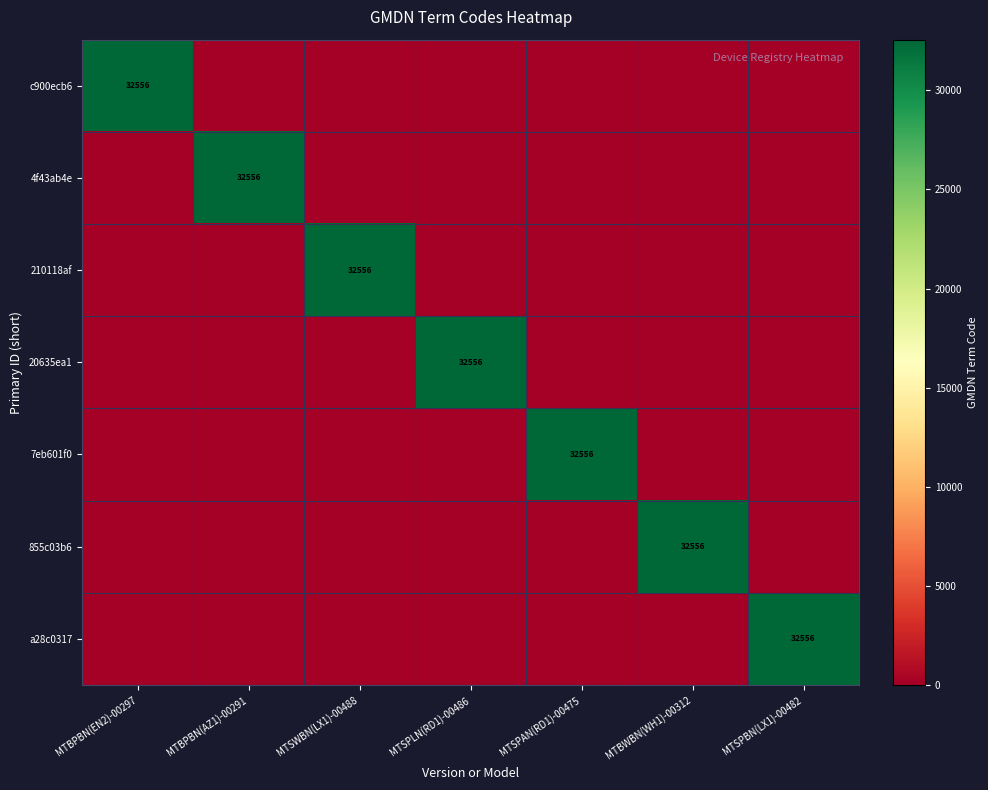

What is the difference between the 855c03b6 values at MTBWBN(WH1)-00312 and MTSPBN(LX1)-00482?

32556